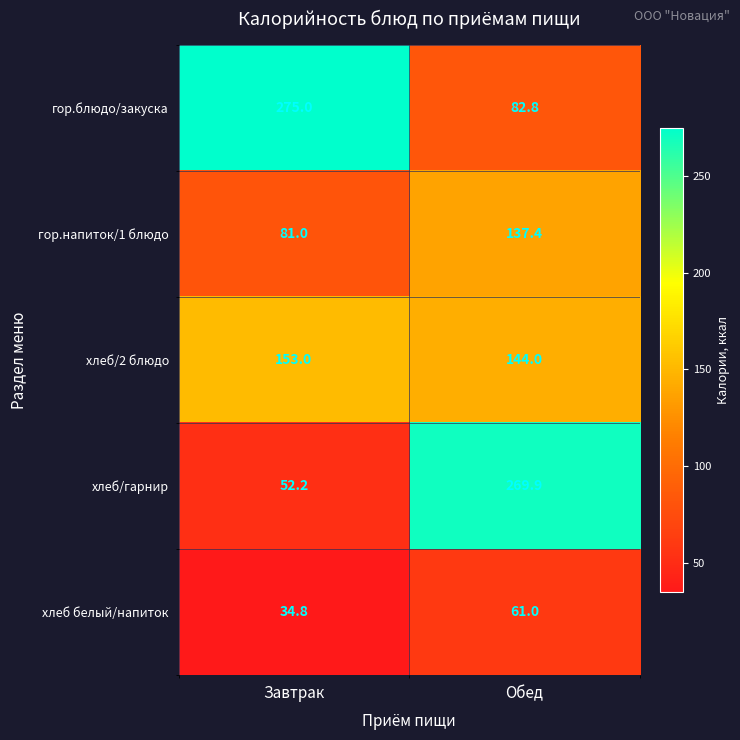

Which series has the largest total across all categories?

гор.блюдо/закуска